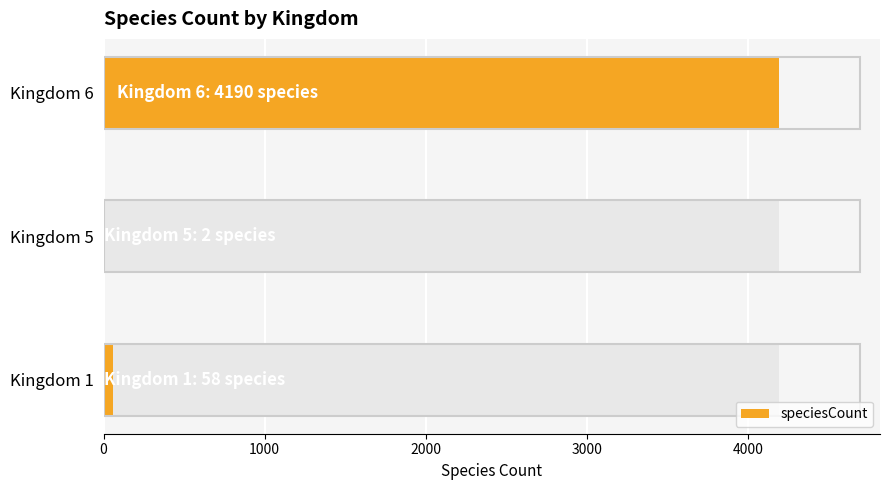

Is it true that the value at Kingdom 5 is 3?

False